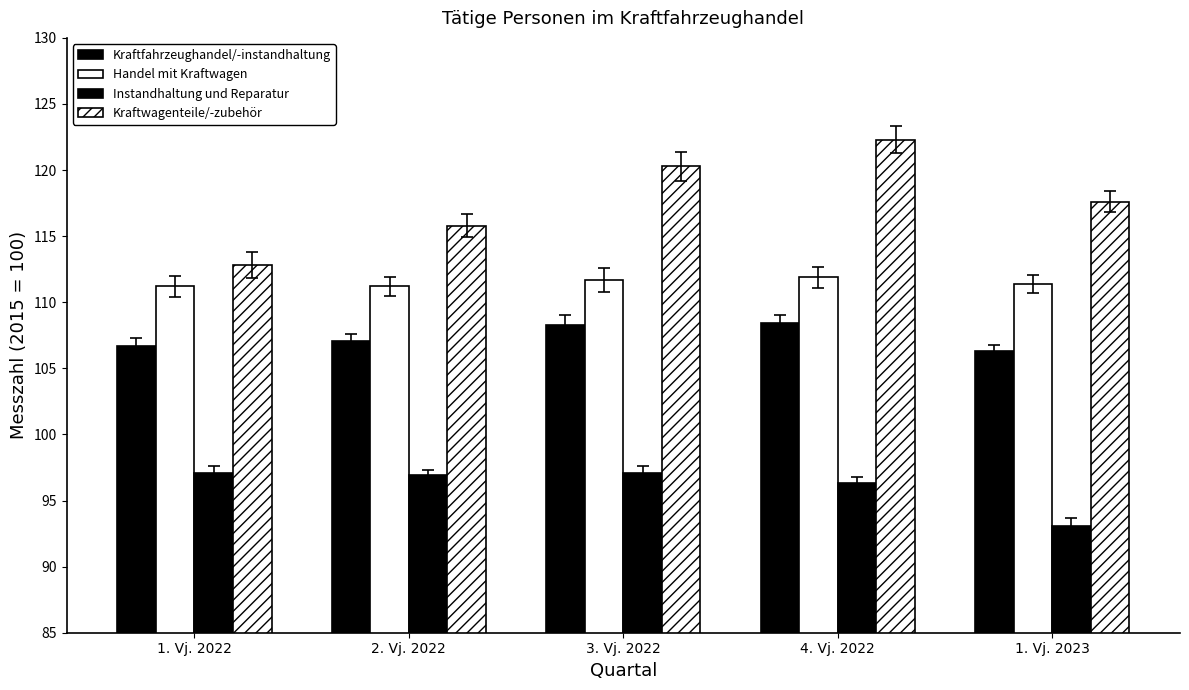

How many bars are there in each group?

4